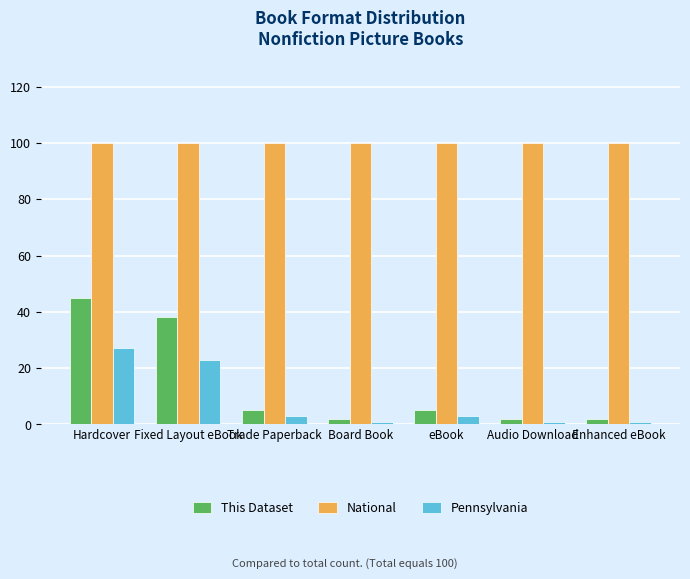

How many categories are shown in the chart?

7